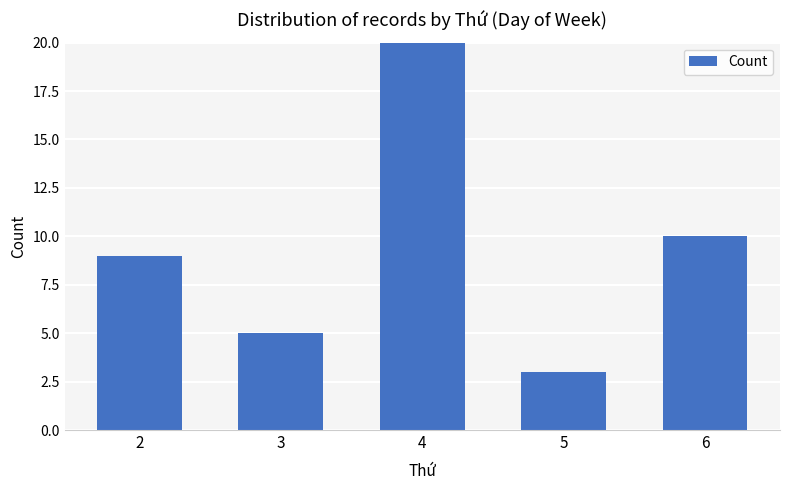

Which label corresponds to the smallest value in the chart?

5